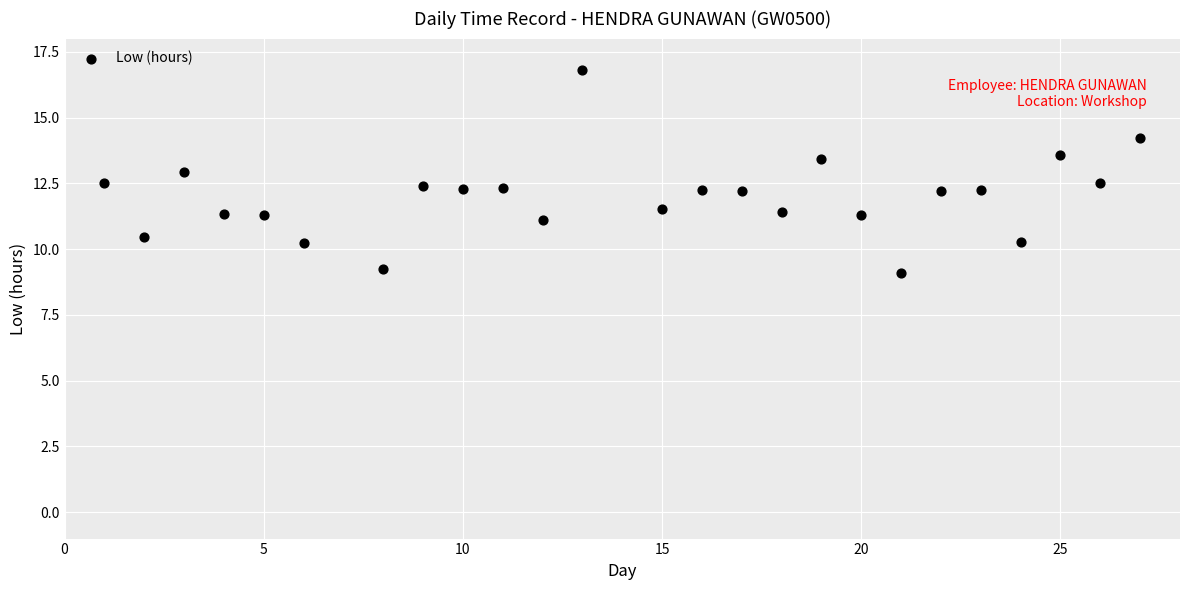

What is the range of Y values (max minus min)?

7.7